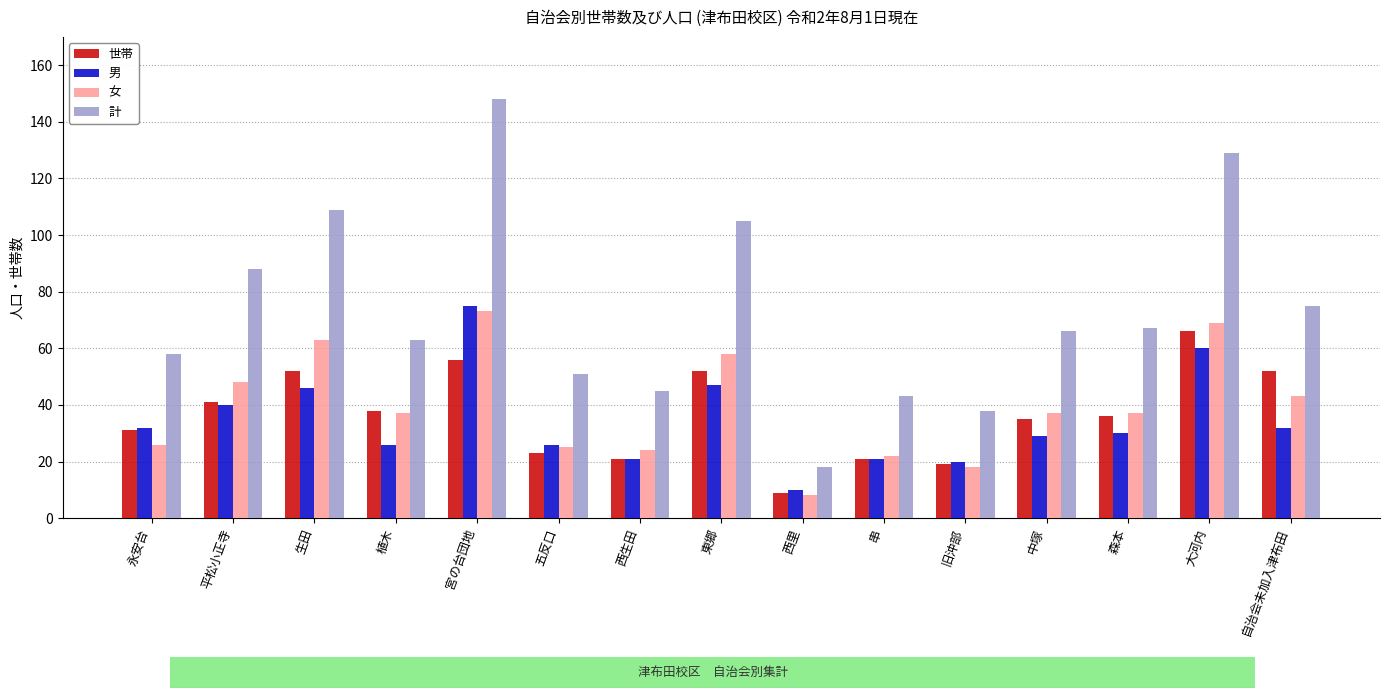

What value does the 女 series have at 五反口?

25